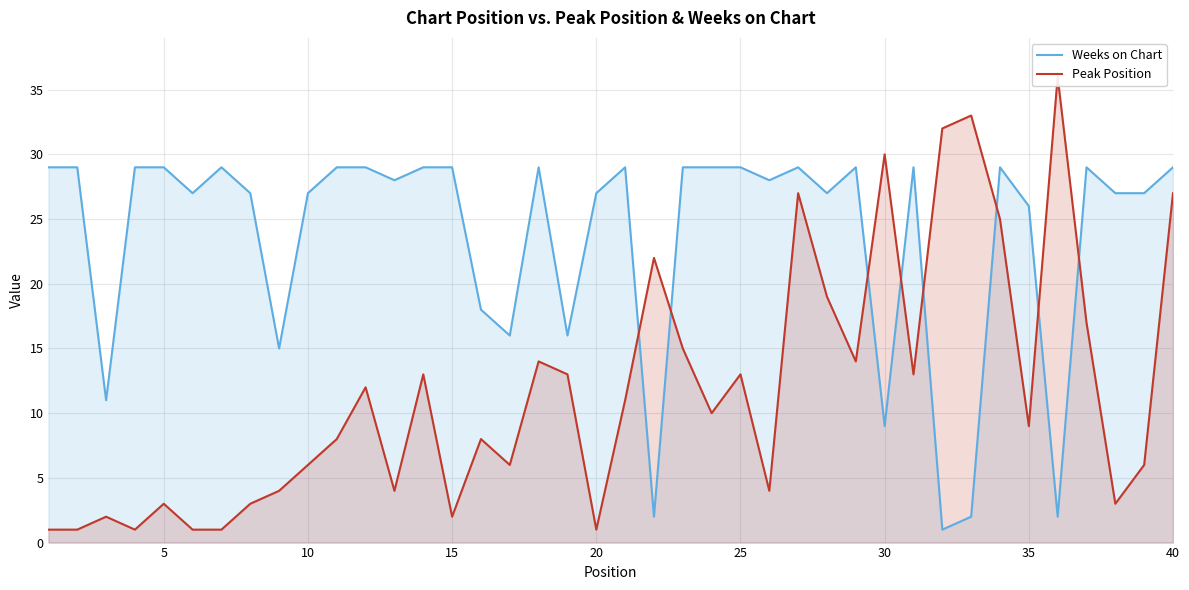

After their last crossing, which series has the higher values: Weeks on Chart or Peak Position?

Weeks on Chart